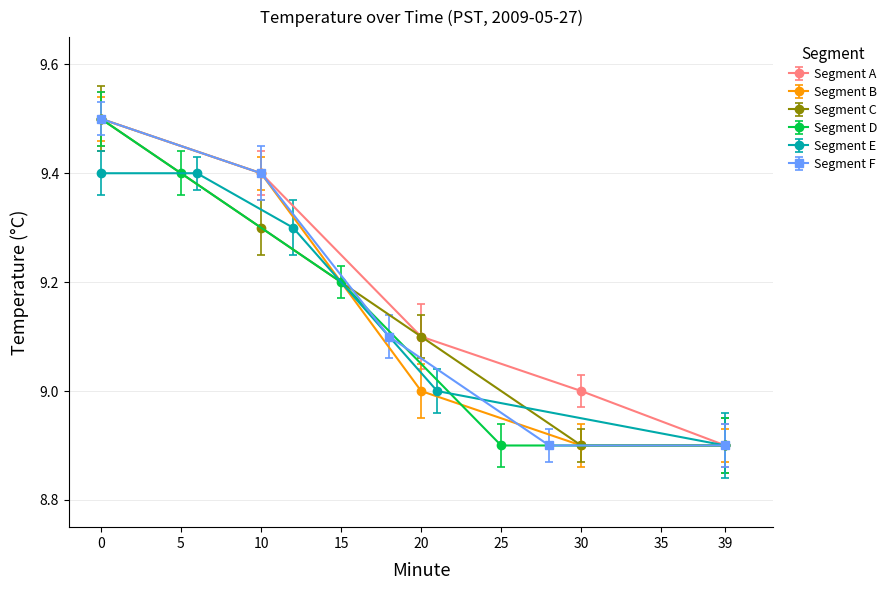

What is the value of the Segment D point at the 1st from the left?

9.5